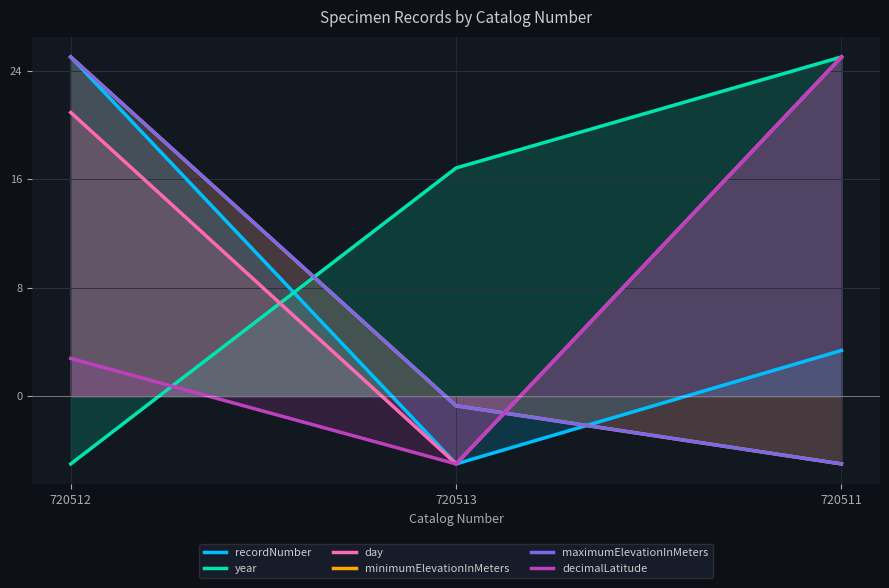

How many lines are shown in the chart?

6